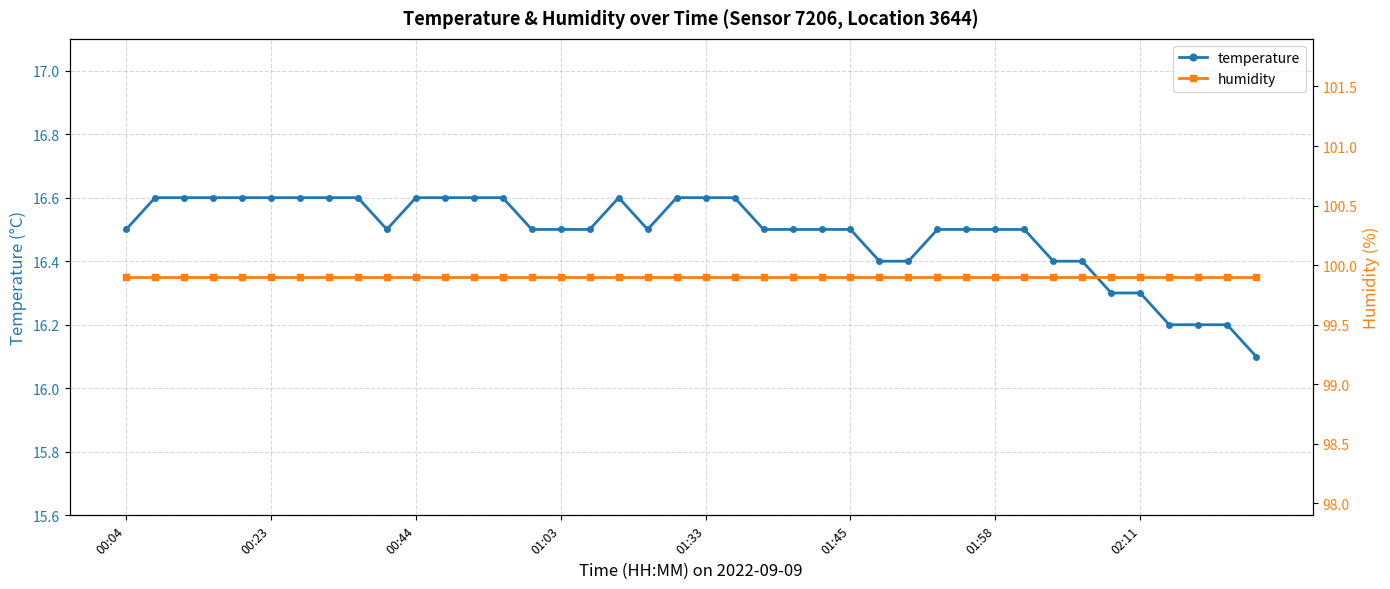

How many categories are shown in the chart?

40